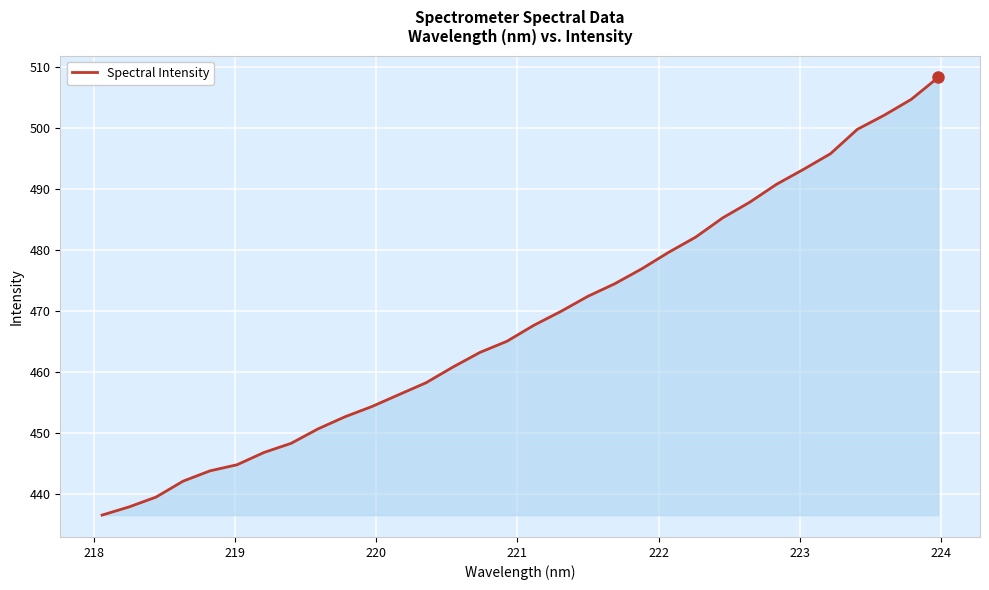

What is the greatest value displayed?

508.2